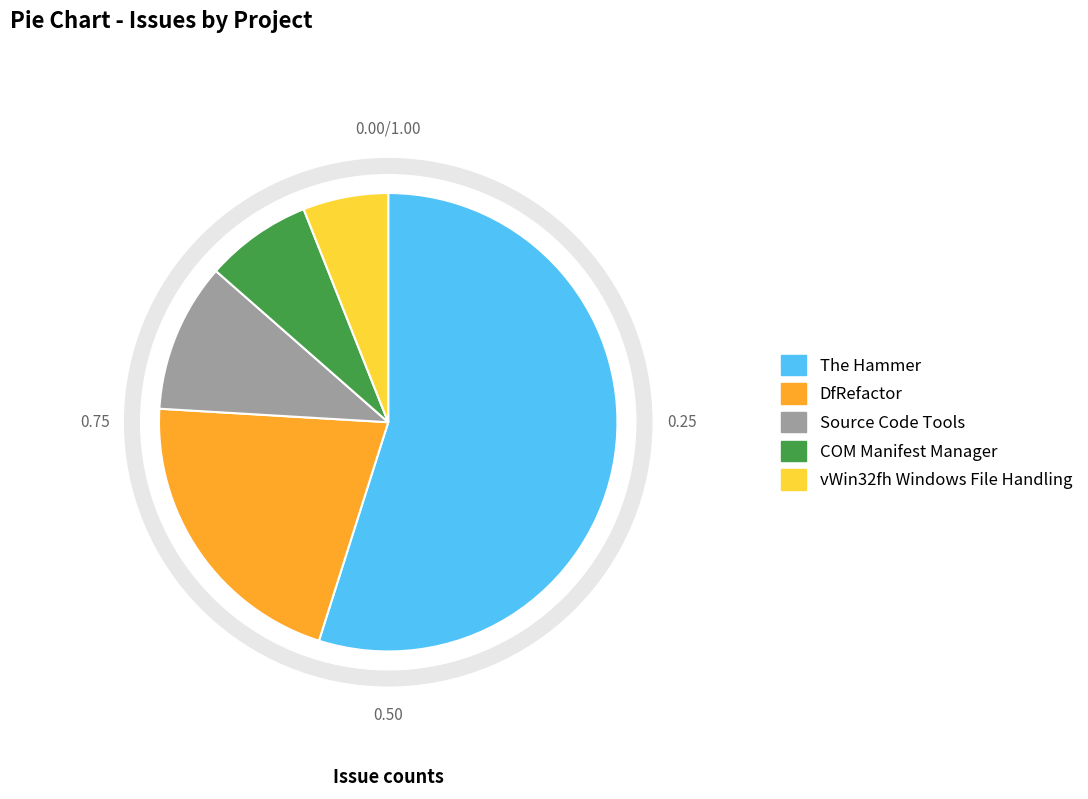

What portion of the pie excludes The Hammer?

45.1%